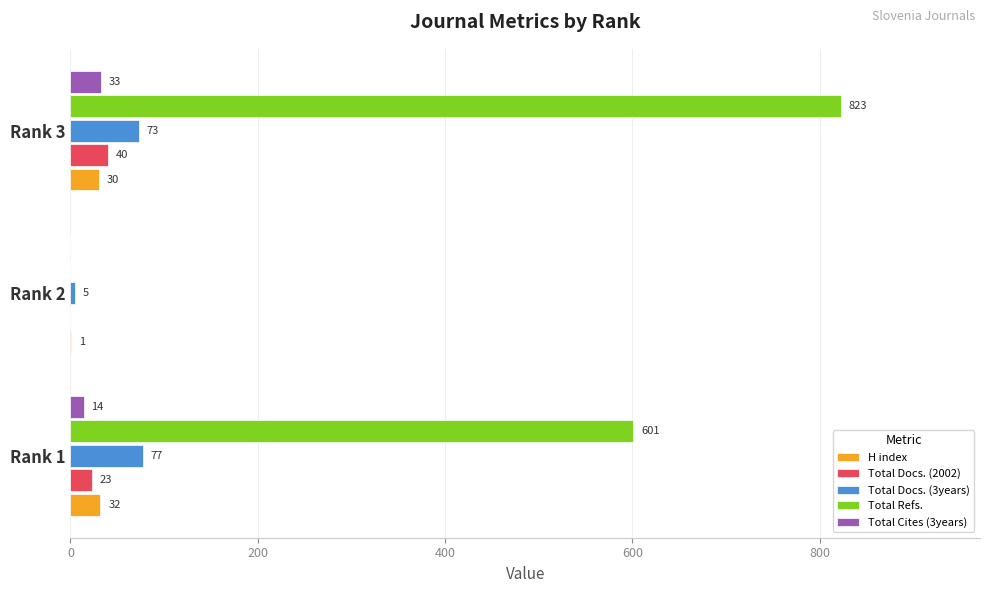

Is it true that Total Docs. (3years) equals 73 at Rank 3?

True